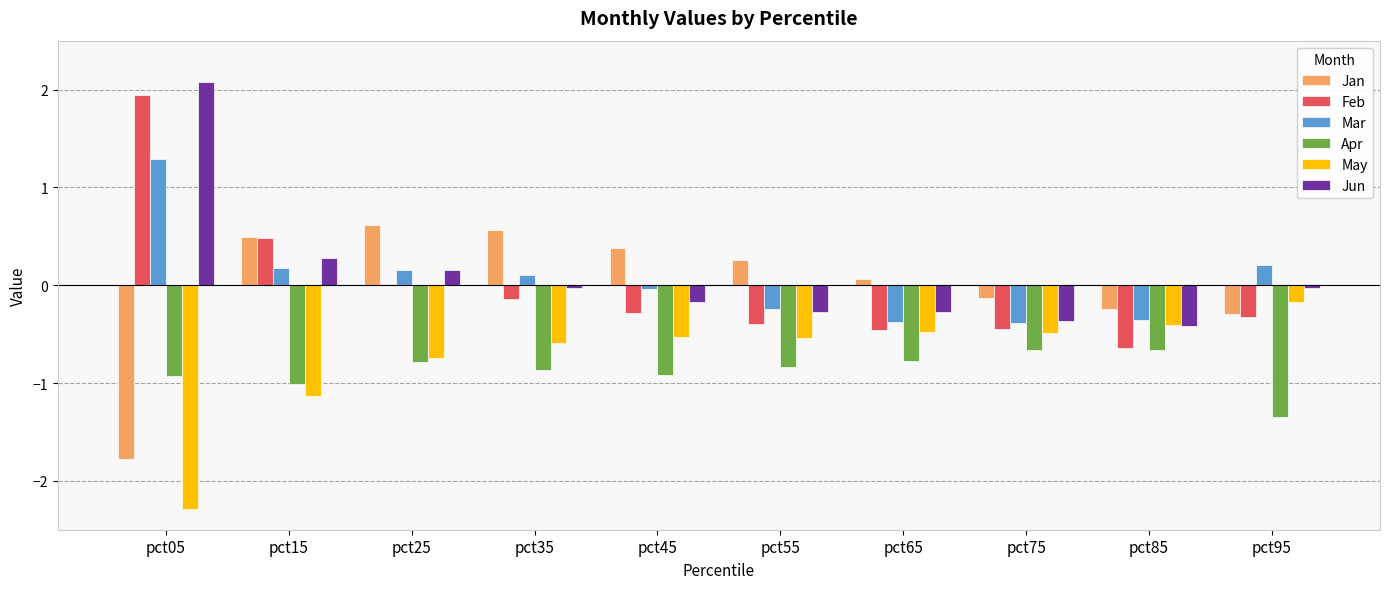

What is the total value across all series at pct05?

0.3